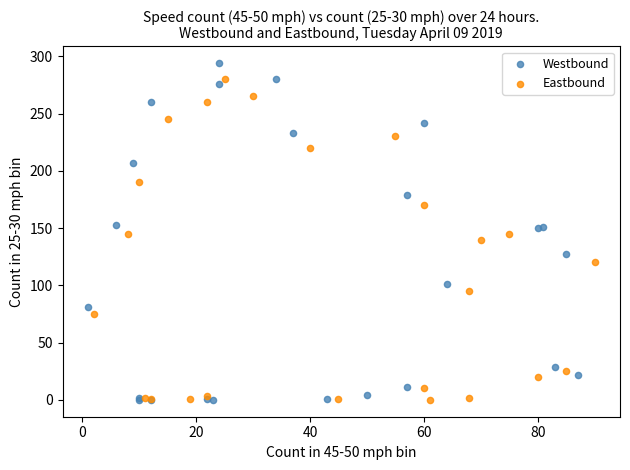

Which series has the widest spread of Y values?

Westbound